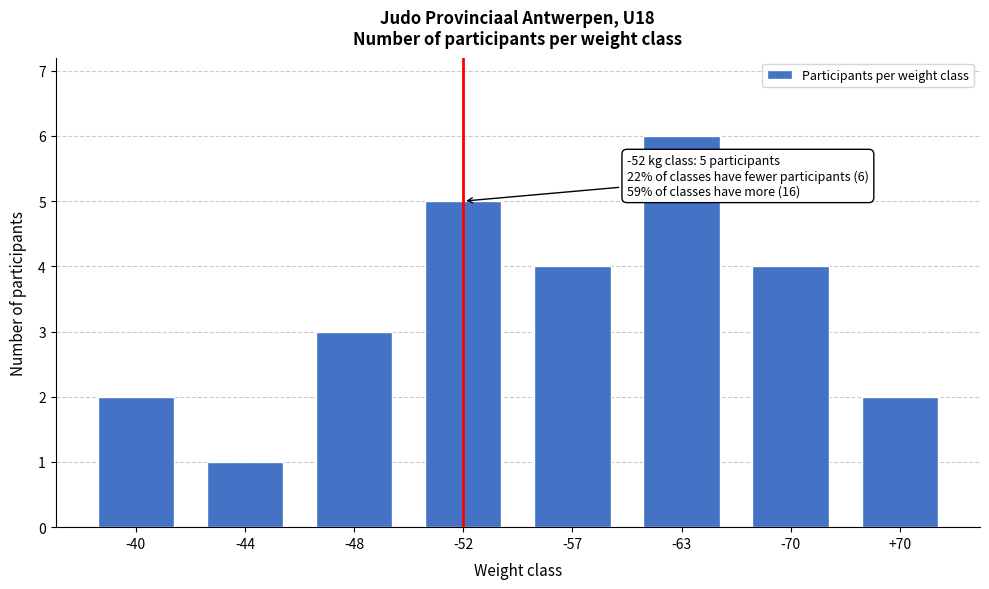

Reading left to right, what are all the values shown in this chart?

2	1	3	5	4	6	4	2